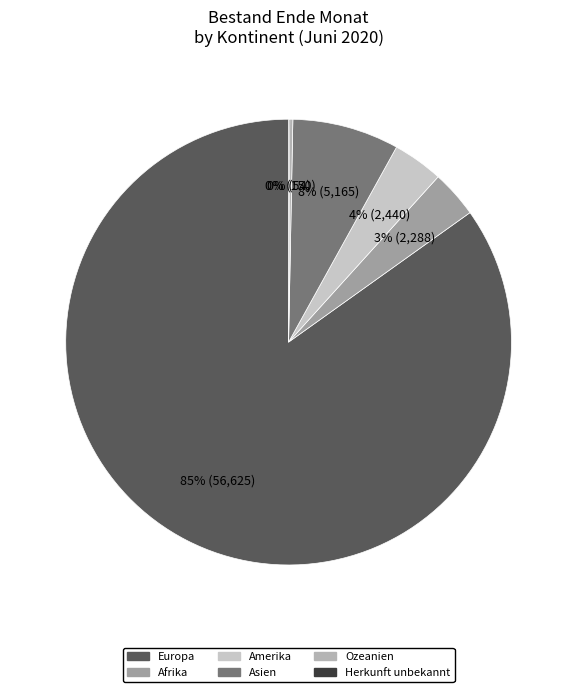

True or false: Asien accounts for 8% of the total.

True